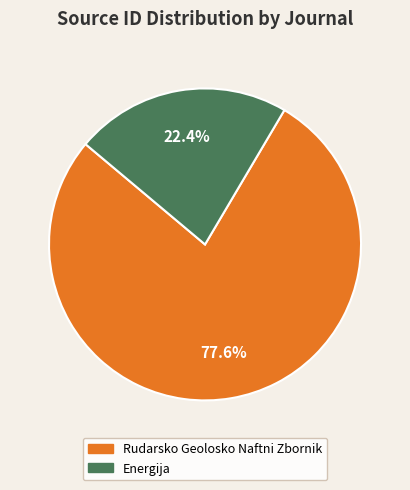

Which has a higher value, Rudarsko Geolosko Naftni Zbornik or Energija?

Rudarsko Geolosko Naftni Zbornik